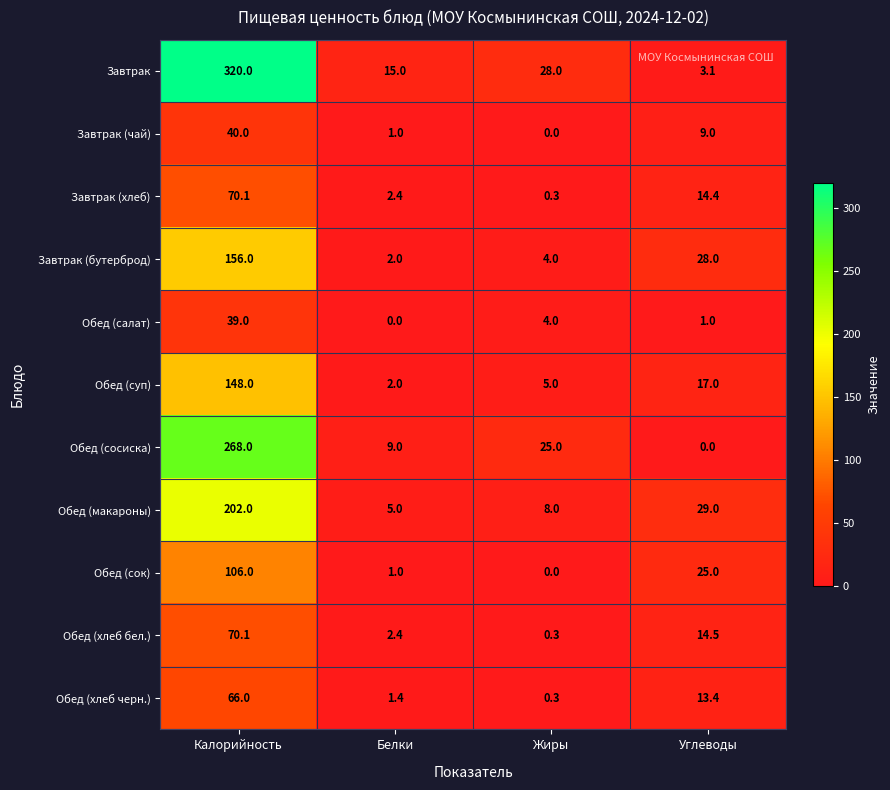

The value of Обед (макароны) at Калорийность is 202.0. True or false?

True